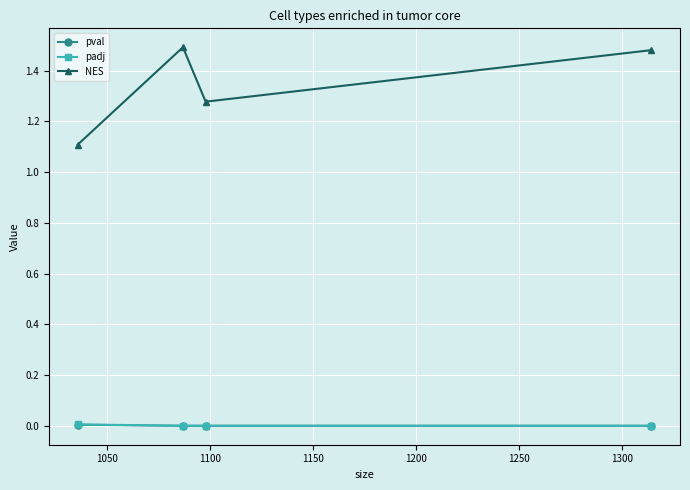

True or false: padj and NES cross at least once.

False